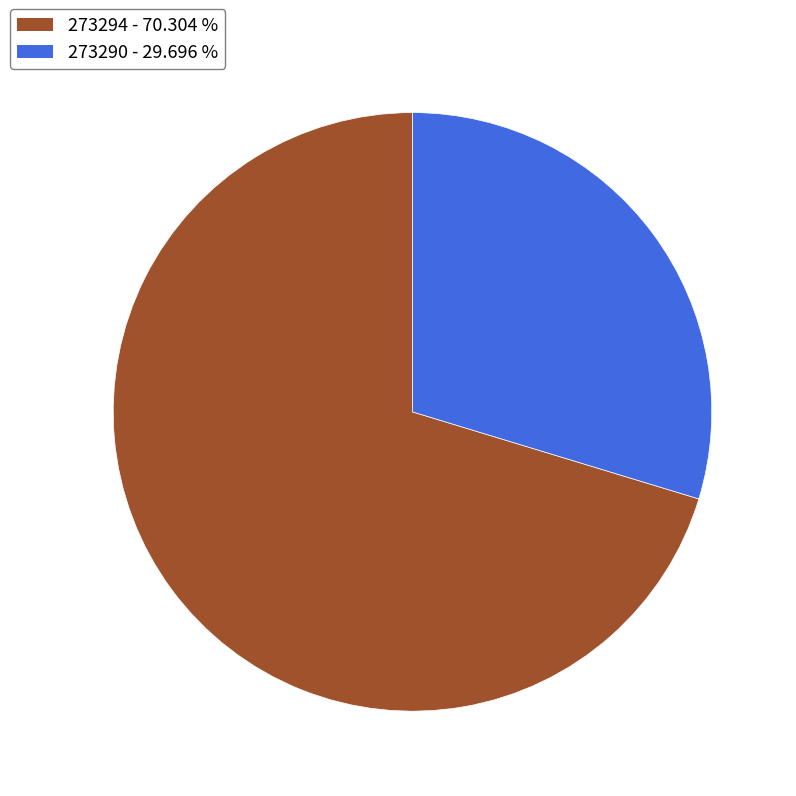

Is the sum of 273290 and 273294 greater than half?

Yes